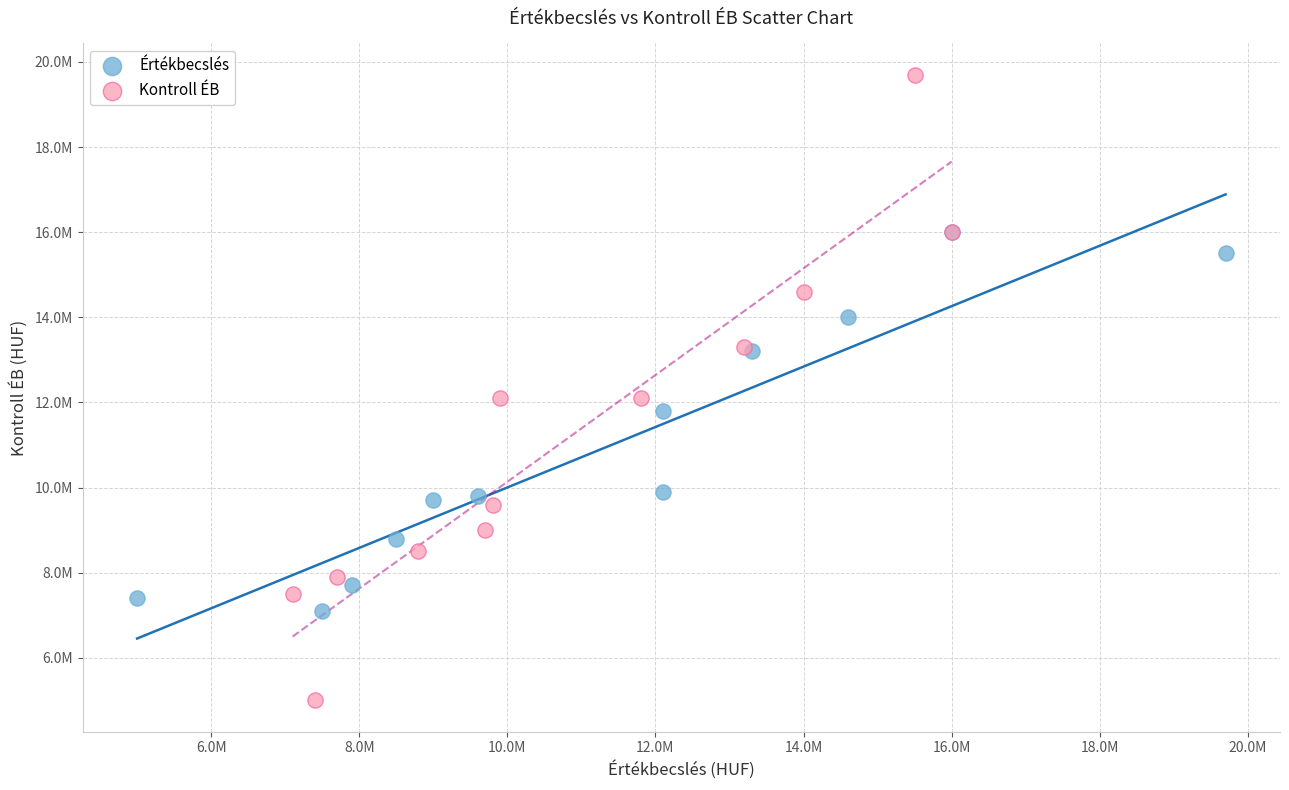

Which series has the widest spread of Y values?

Kontroll ÉB